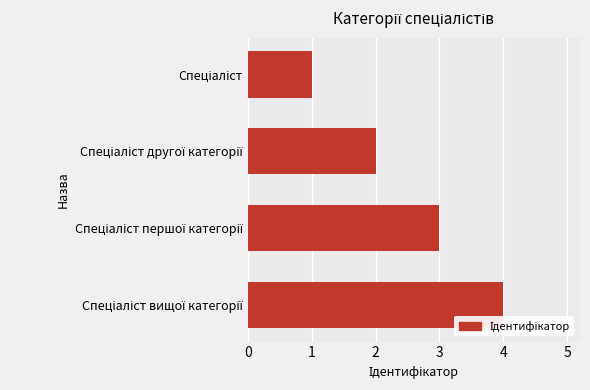

What is the difference between the maximum and minimum values?

3